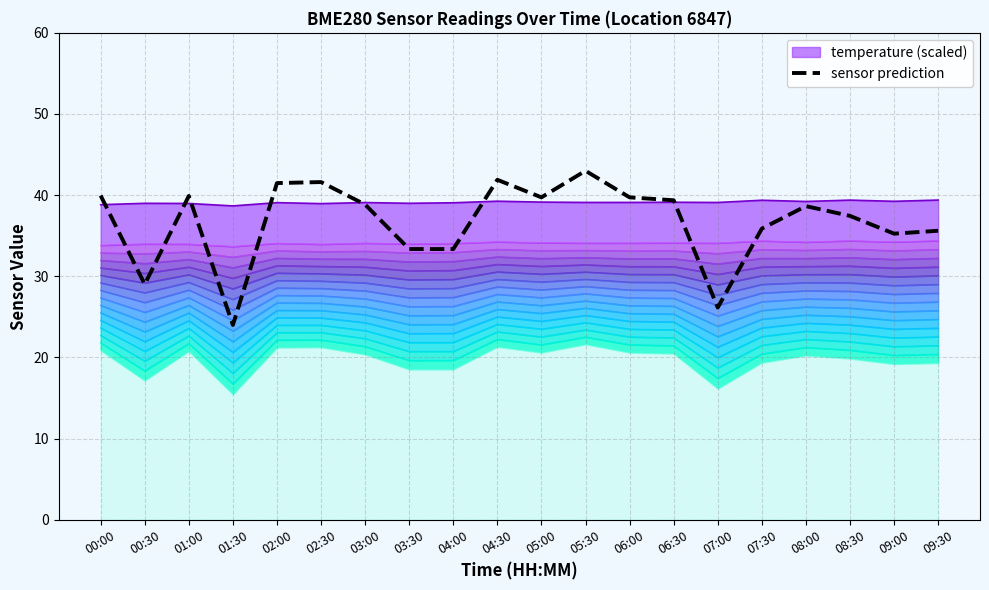

Is it true that sensor prediction equals 39.7 at 05:00?

True